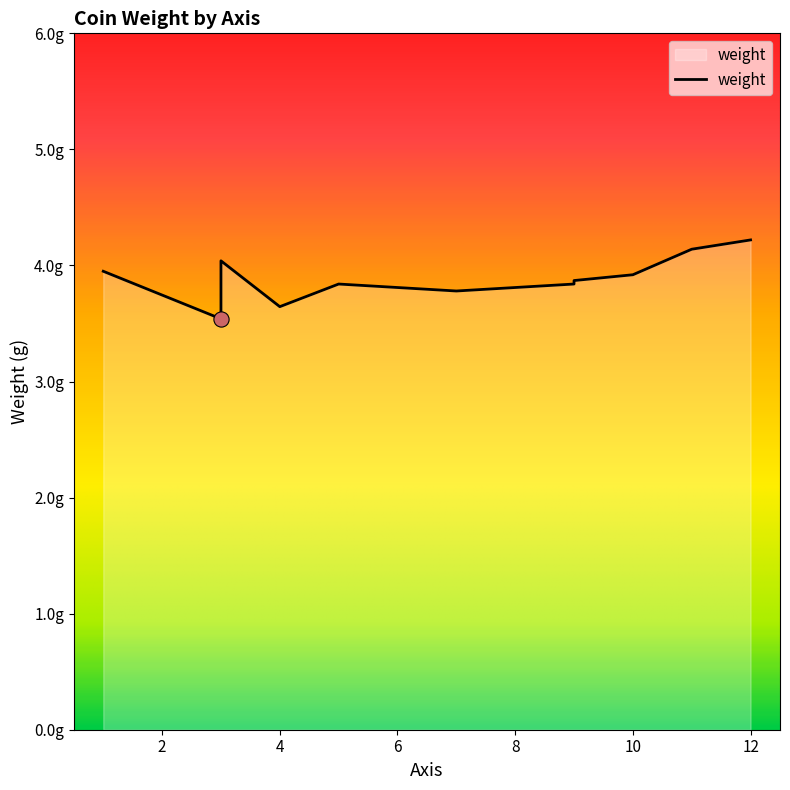

What is the change in value from 9 to 12?

+0.3